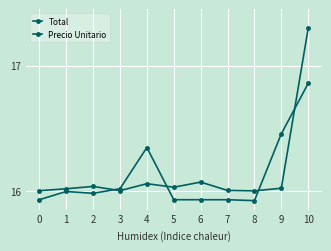

Does the chart display data point markers on the line(s)?

Yes